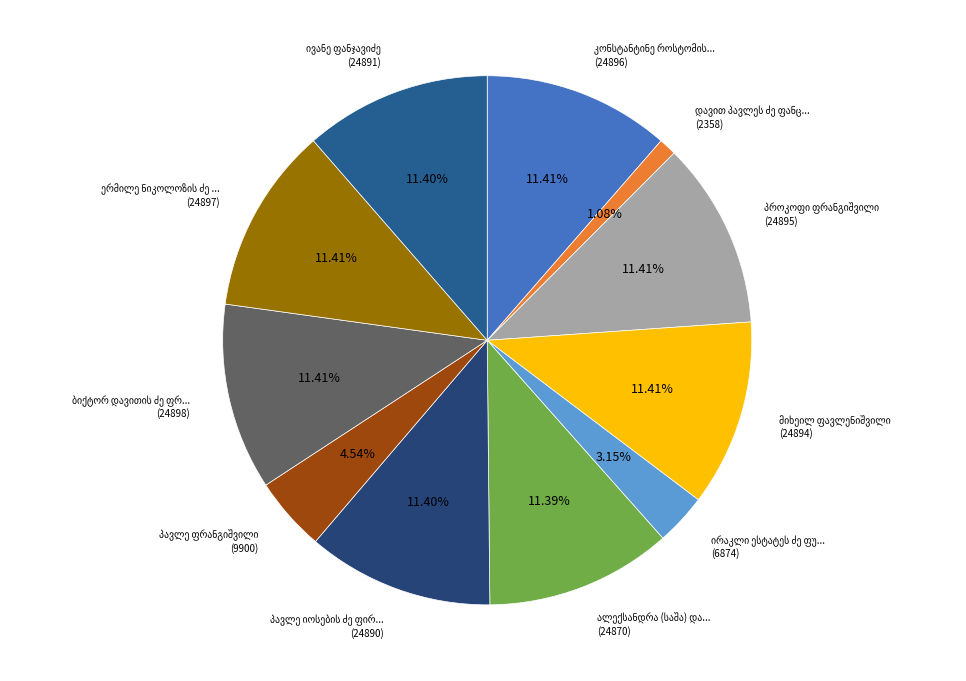

How many segments does this pie chart have?

11